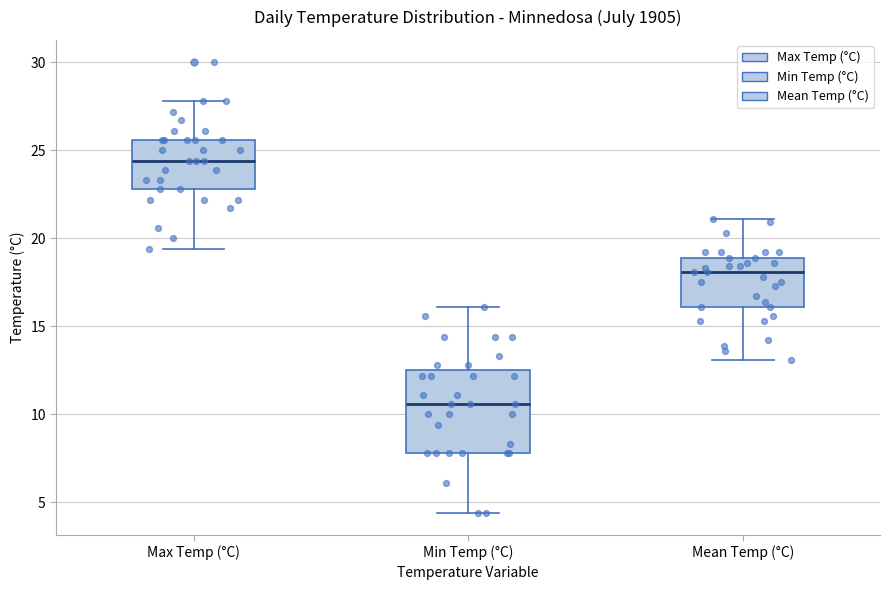

Reading left to right, transcribe this box plot: for each box, give where its median line is, the range the box spans, and where its two whiskers end, as read against the y-axis. The values are not printed on the chart, so give them approximately, as read against the axis.

Max Temp (°C): median 24.5, box 23.0 to 25.5, whiskers 19.5 to 28.0
Min Temp (°C): median 10.5, box 8.0 to 12.5, whiskers 4.5 to 16.0
Mean Temp (°C): median 18.0, box 16.0 to 19.0, whiskers 13.0 to 21.0